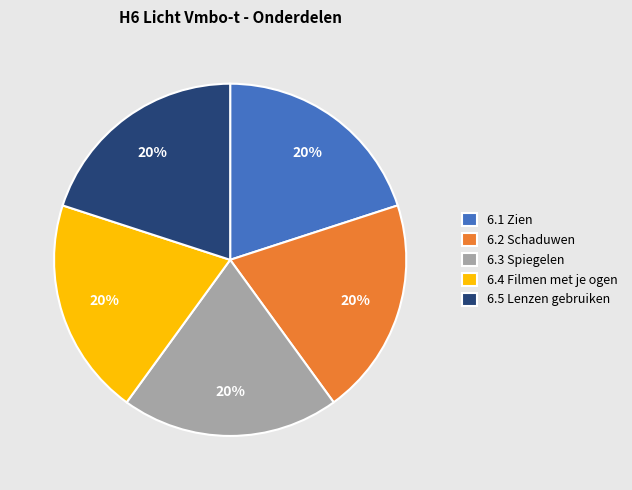

To the nearest percent, what portion does 6.1 Zien represent?

20%